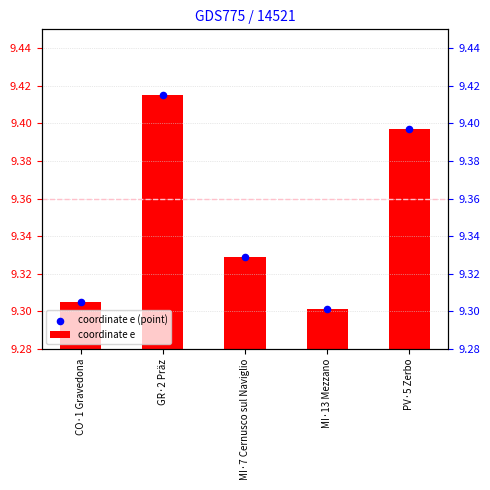

At which category is the sum across all series the highest?

GR·2 Präz